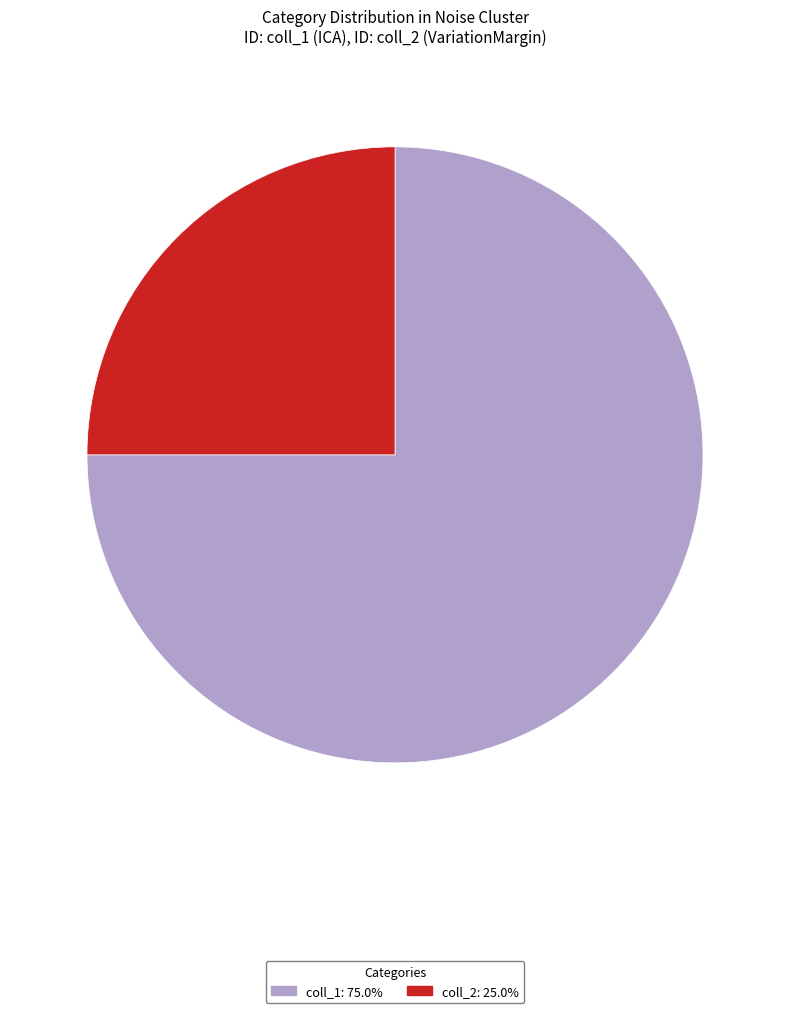

Count the number of slices in the pie.

2